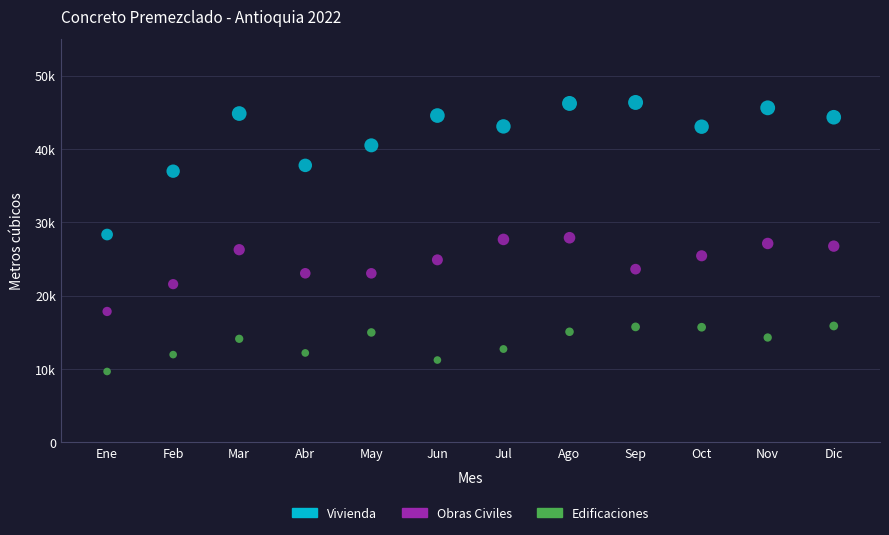

Which series contains the lowest Y value?

Edificaciones